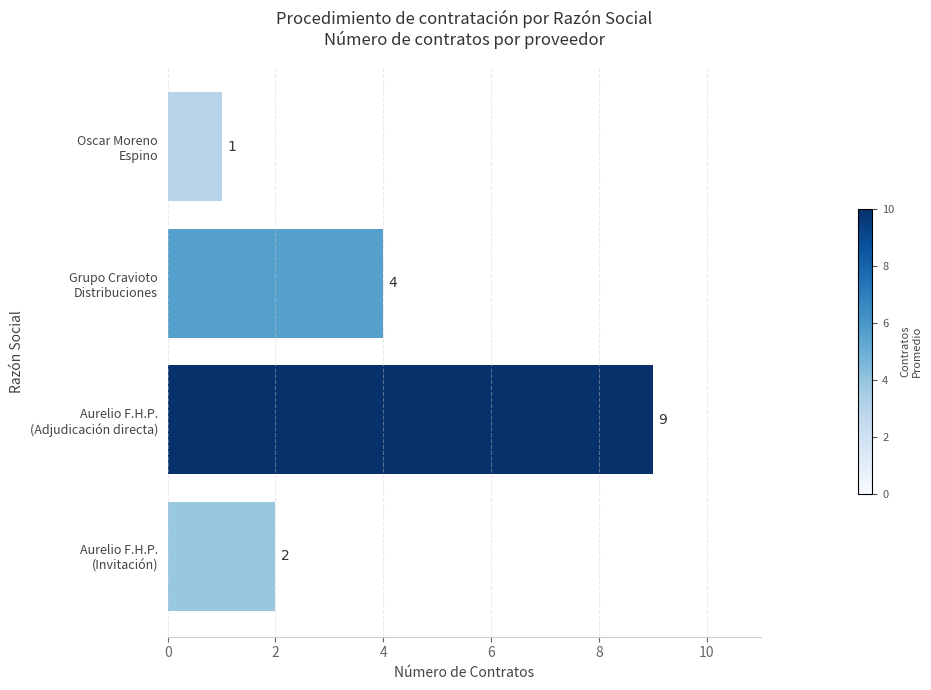

Rank the categories by value from lowest to highest.

Oscar Moreno
Espino, Aurelio F.H.P.
(Invitación), Grupo Cravioto
Distribuciones, Aurelio F.H.P.
(Adjudicación directa)